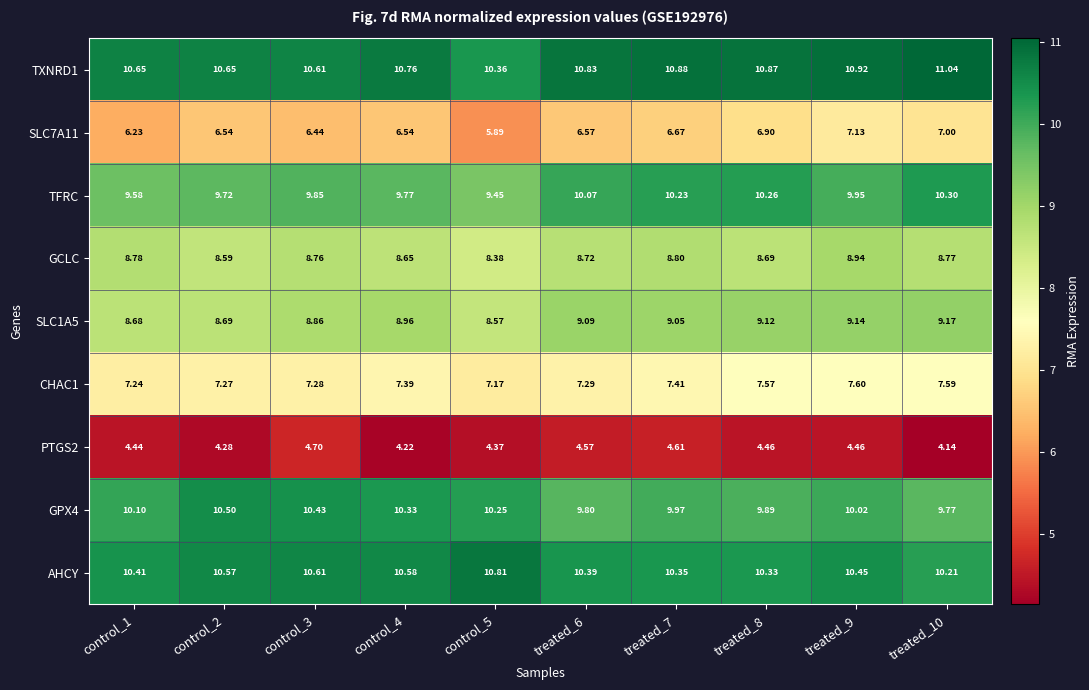

Between control_4 and treated_8, which series saw the biggest shift?

TFRC